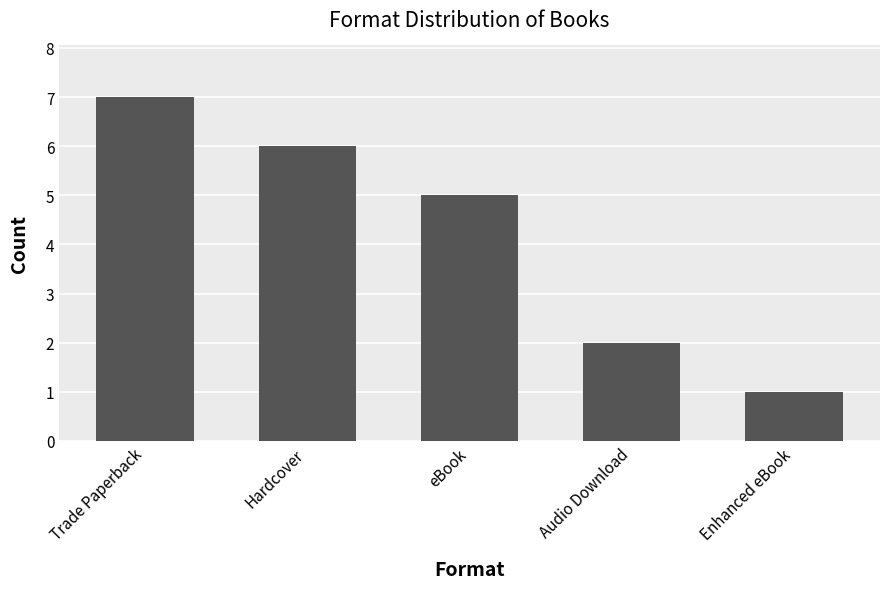

Are the bars grouped side by side (vs. stacked)?

No